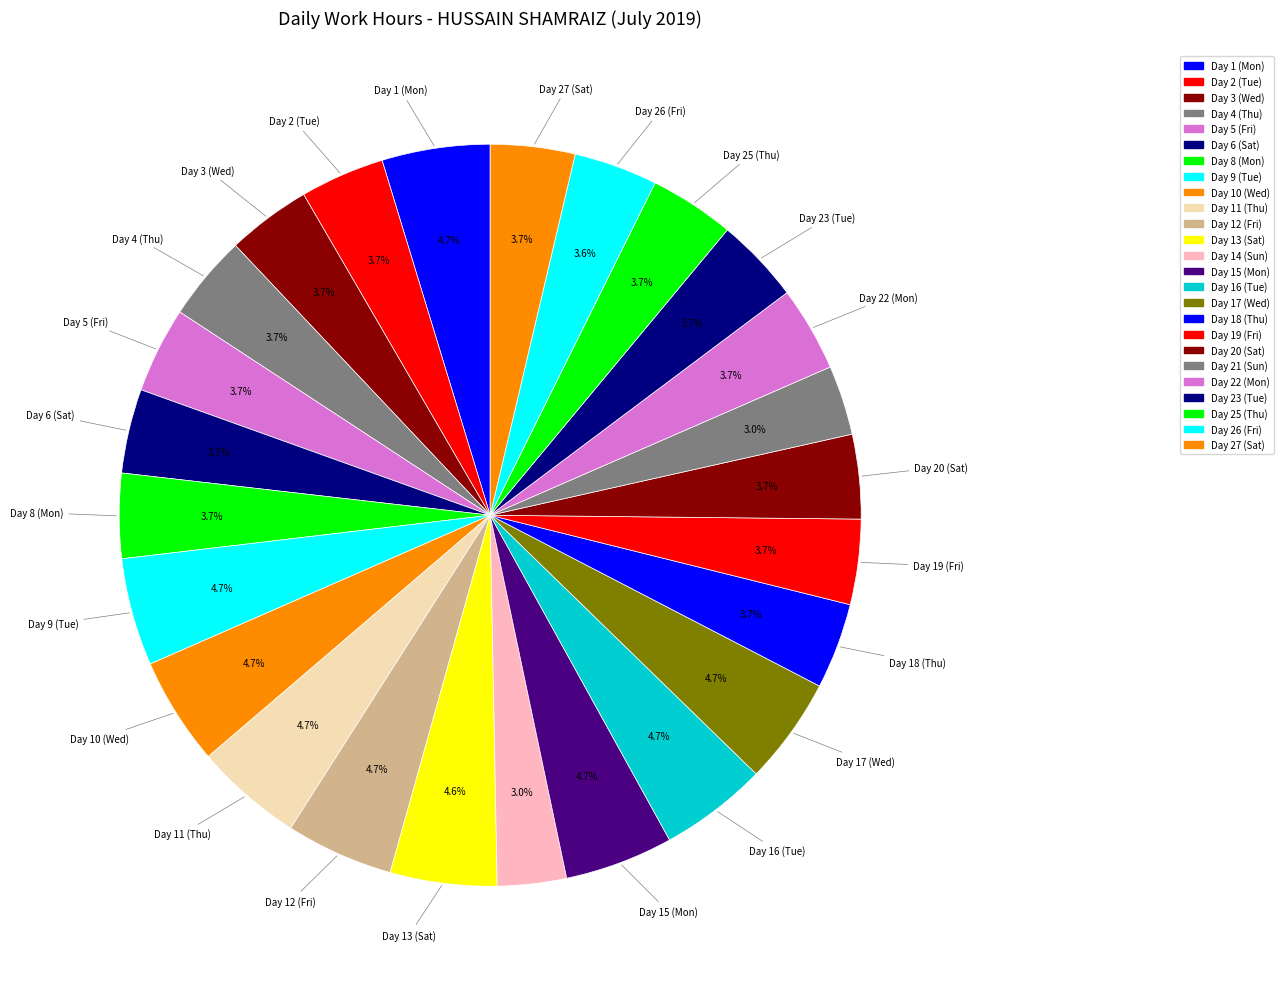

Which category has the smallest portion of the pie?

Day 14 (Sun)